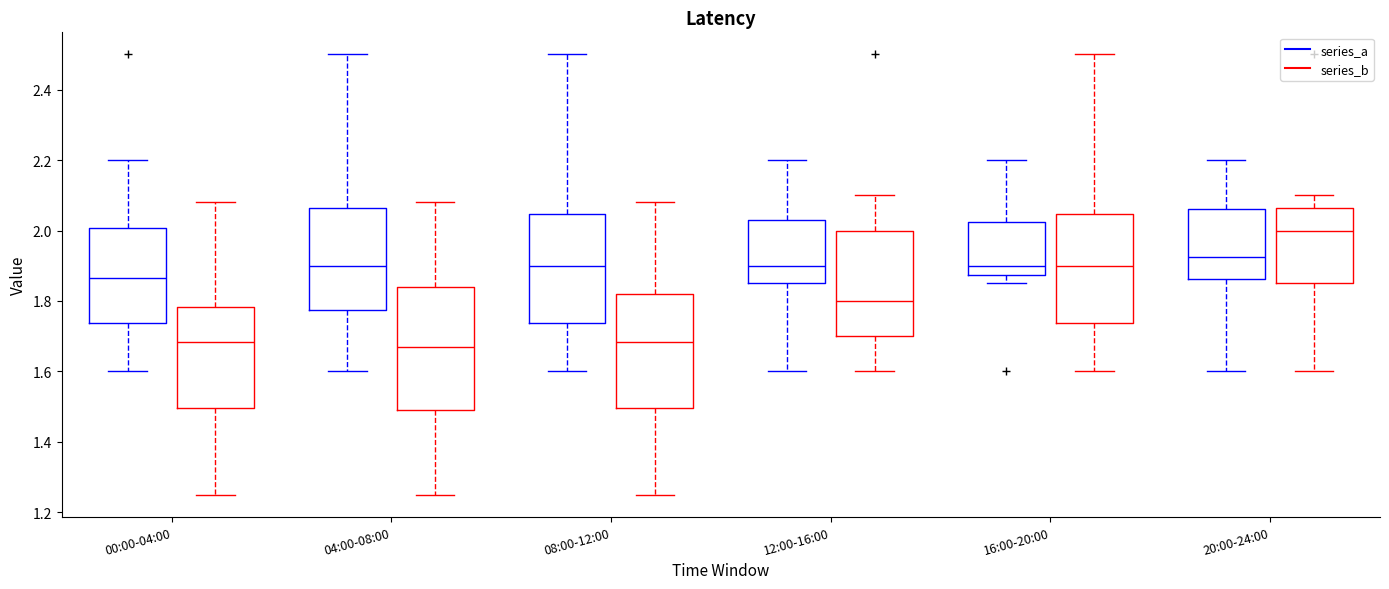

Reading left to right, read every box against the y-axis: the position of its median line, the range the box covers, and the ends of its whiskers. The values are not printed on the chart, so give them approximately, as read against the axis.

00:00-04:00 (series_a): median 1.86, box 1.74 to 2.00, whiskers 1.60 to 2.20
00:00-04:00 (series_b): median 1.68, box 1.50 to 1.78, whiskers 1.26 to 2.08
04:00-08:00 (series_a): median 1.90, box 1.78 to 2.06, whiskers 1.60 to 2.50
04:00-08:00 (series_b): median 1.68, box 1.50 to 1.84, whiskers 1.26 to 2.08
08:00-12:00 (series_a): median 1.90, box 1.74 to 2.04, whiskers 1.60 to 2.50
08:00-12:00 (series_b): median 1.68, box 1.50 to 1.82, whiskers 1.26 to 2.08
12:00-16:00 (series_a): median 1.90, box 1.86 to 2.04, whiskers 1.60 to 2.20
12:00-16:00 (series_b): median 1.80, box 1.70 to 2.00, whiskers 1.60 to 2.10
16:00-20:00 (series_a): median 1.90, box 1.88 to 2.02, whiskers 1.86 to 2.20
16:00-20:00 (series_b): median 1.90, box 1.74 to 2.04, whiskers 1.60 to 2.50
20:00-24:00 (series_a): median 1.92, box 1.86 to 2.06, whiskers 1.60 to 2.20
20:00-24:00 (series_b): median 2.00, box 1.86 to 2.06, whiskers 1.60 to 2.10